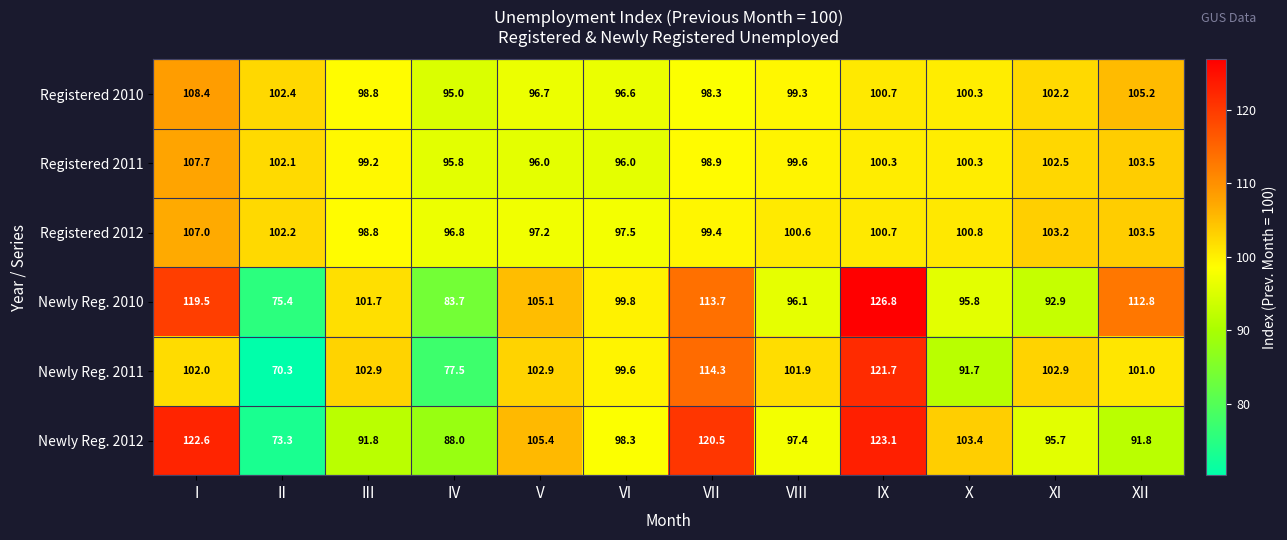

Count the number of data series in this chart.

6